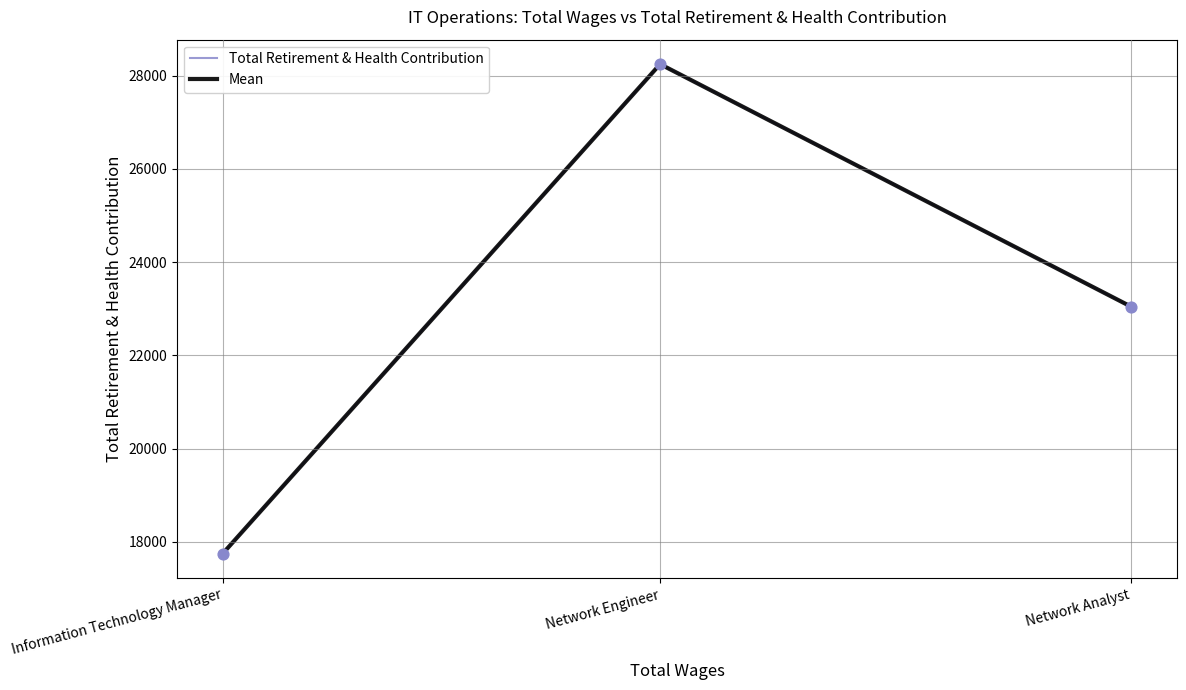

At which category is the sum across all series the highest?

Network Engineer